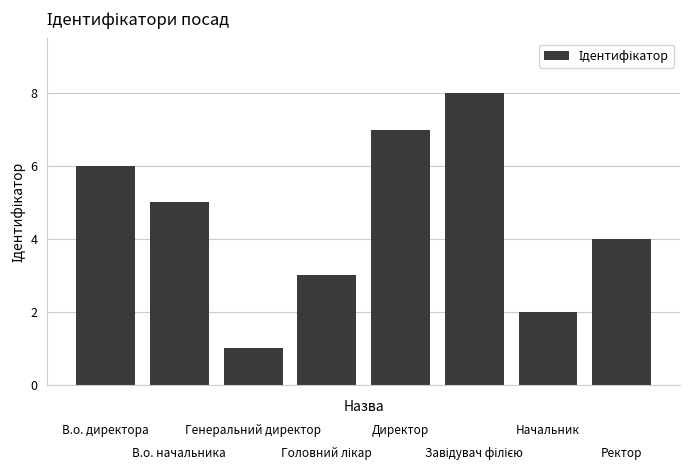

What is the difference between the maximum and minimum values?

7